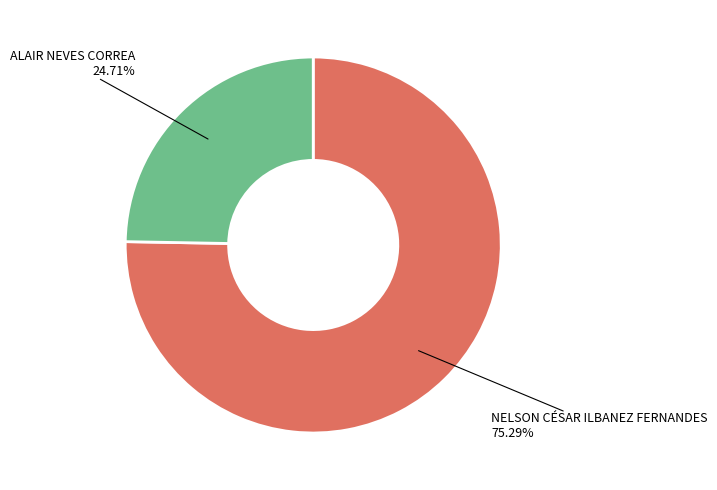

How many segments does this pie chart have?

2